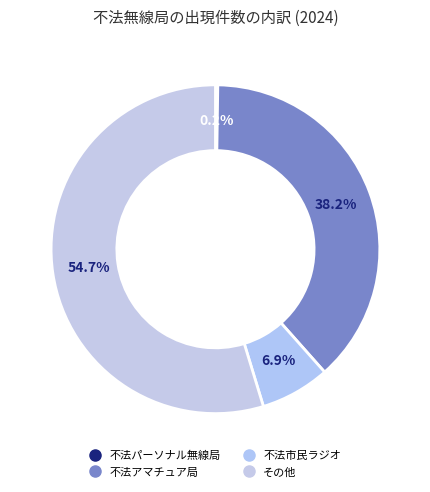

Approximately how many times larger is the value at 不法市民ラジオ compared to その他?

0.1